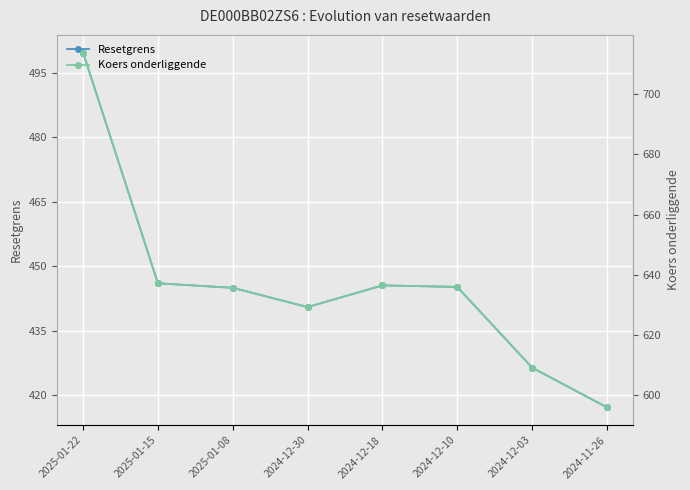

List the labels in order of Resetgrens value, largest first.

2025-01-22, 2025-01-15, 2024-12-18, 2024-12-10, 2025-01-08, 2024-12-30, 2024-12-03, 2024-11-26